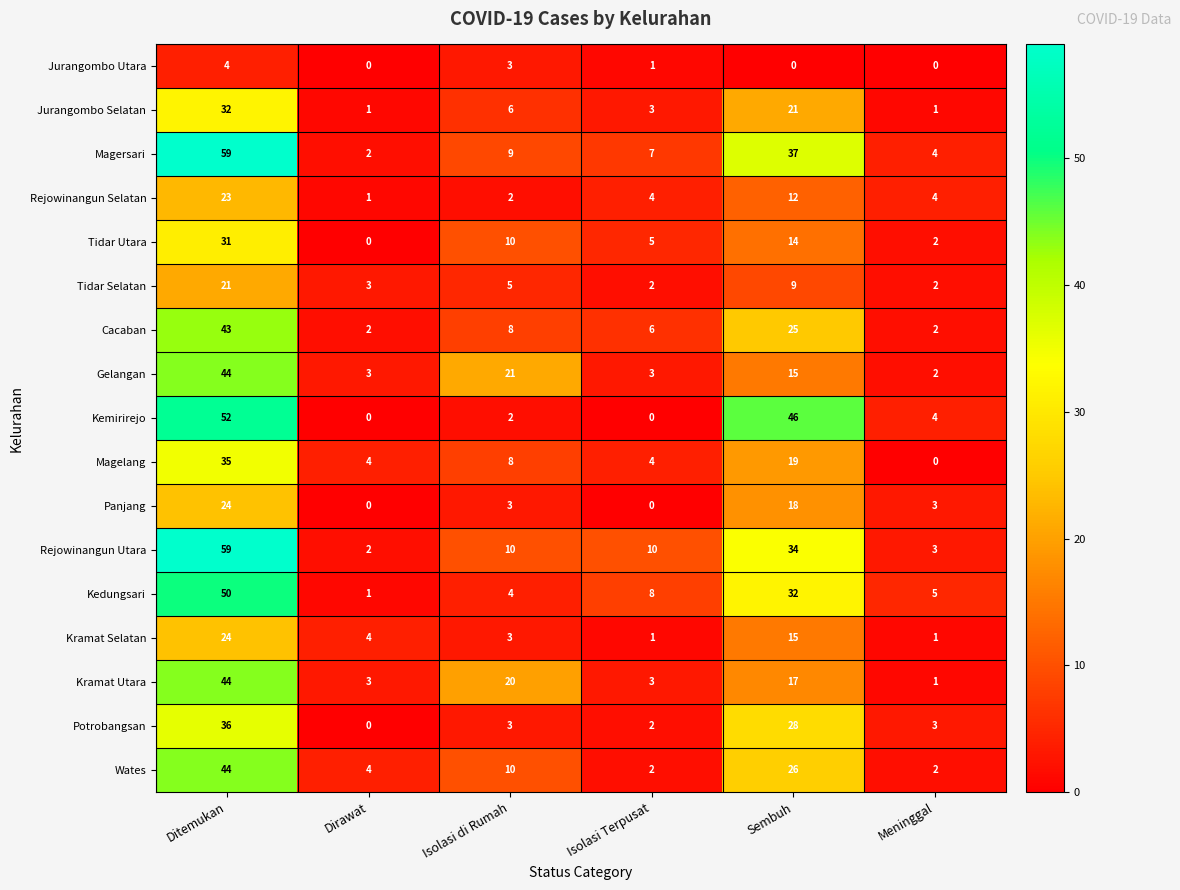

What is the sum of all Kramat Utara values?

88